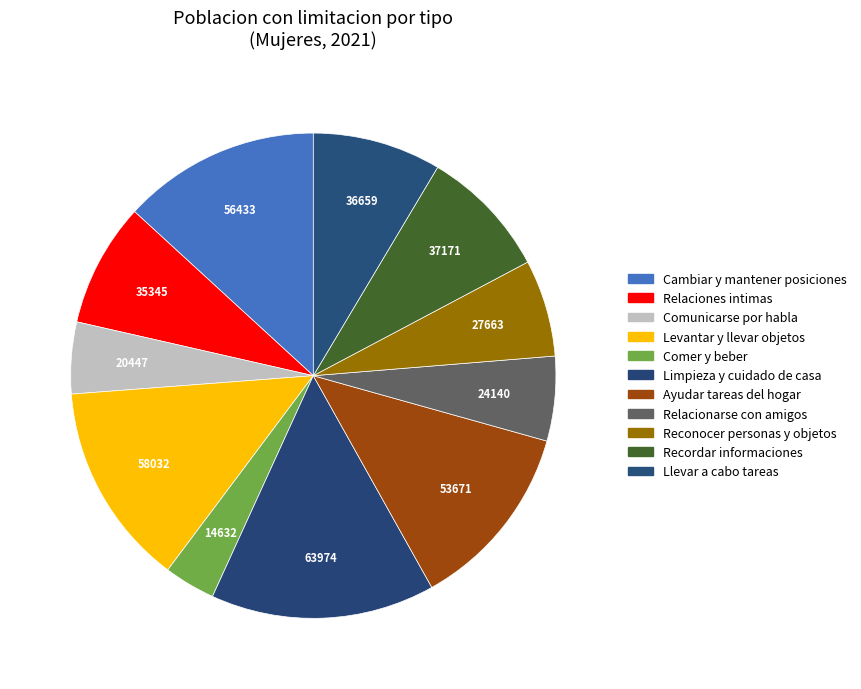

How many slices are in this pie chart?

11